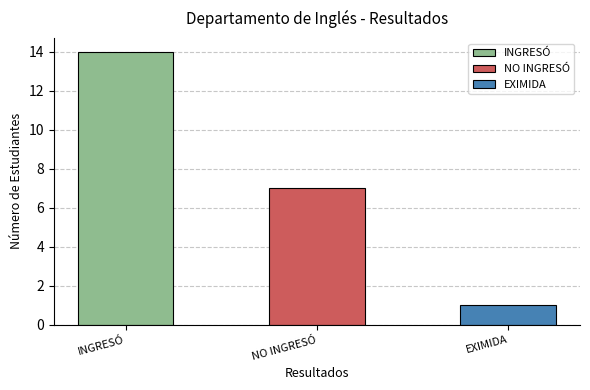

How many bars are there in total?

3